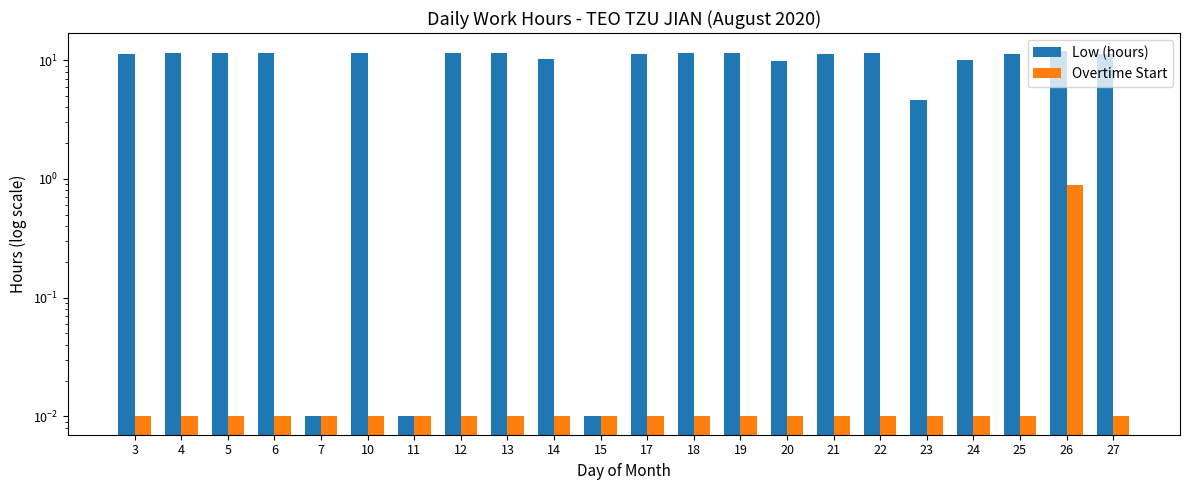

Reading left to right, what are all the values shown in this chart?

Low (hours): 11.3	11.5	11.4	11.4	0.0	11.4	0.0	11.5	11.4	10.1	0.0	11.4	11.5	11.4	9.9	11.3	11.5	4.7	10.0	11.3	11.9	11.4
Overtime Start: 0.0	0.0	0.0	0.0	0.0	0.0	0.0	0.0	0.0	0.0	0.0	0.0	0.0	0.0	0.0	0.0	0.0	0.0	0.0	0.0	0.9	0.0